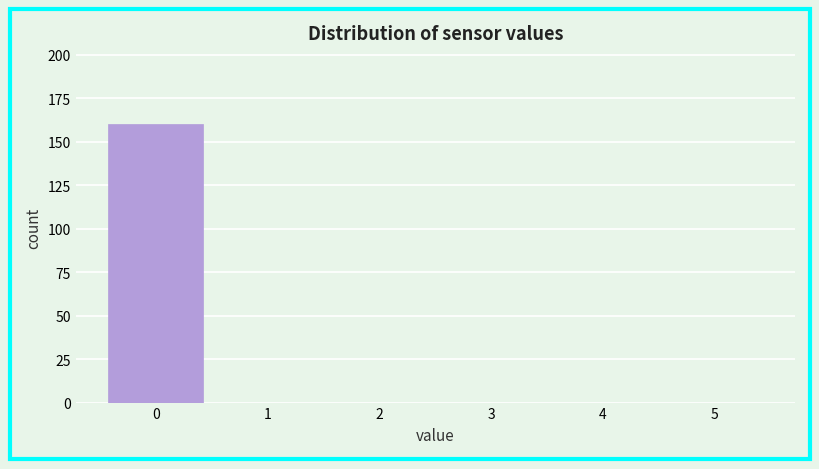

What is the height of the bar covering -0.5 to 0.5 on the x-axis? The values are not printed on the chart, so give them approximately, as read against the axis.

160